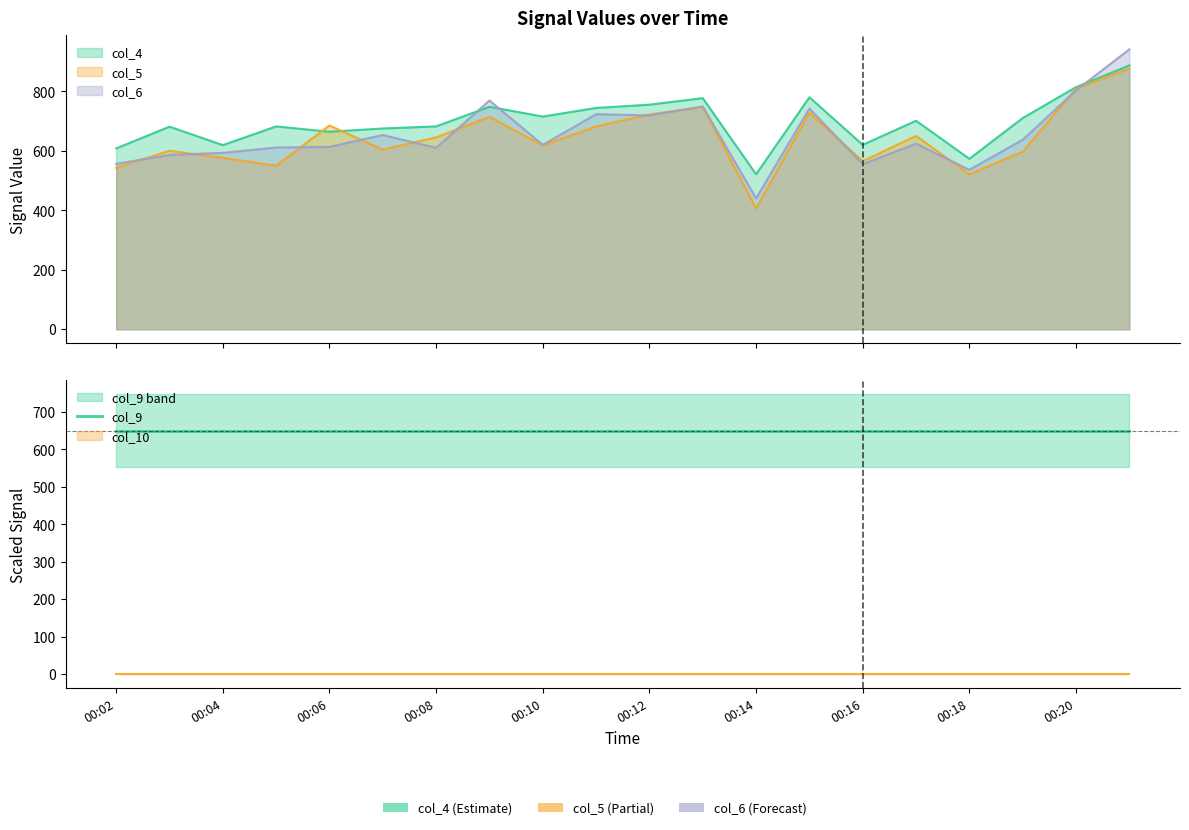

At how many categories does at least one series exceed 607?

18